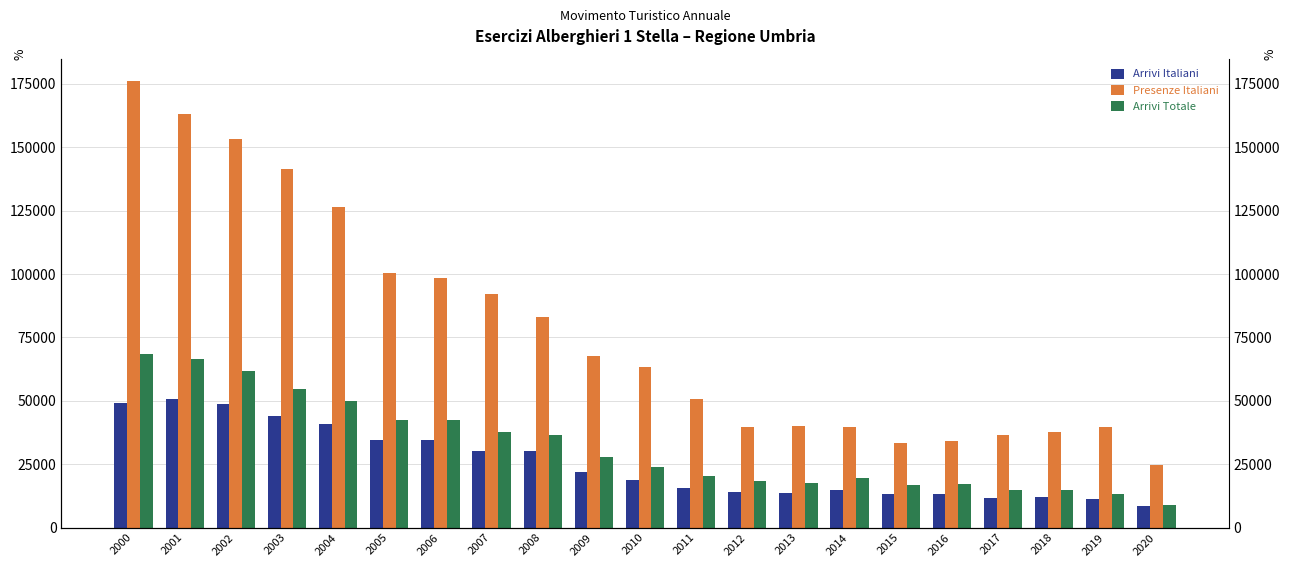

What is the total value across all series at 2001?

280343